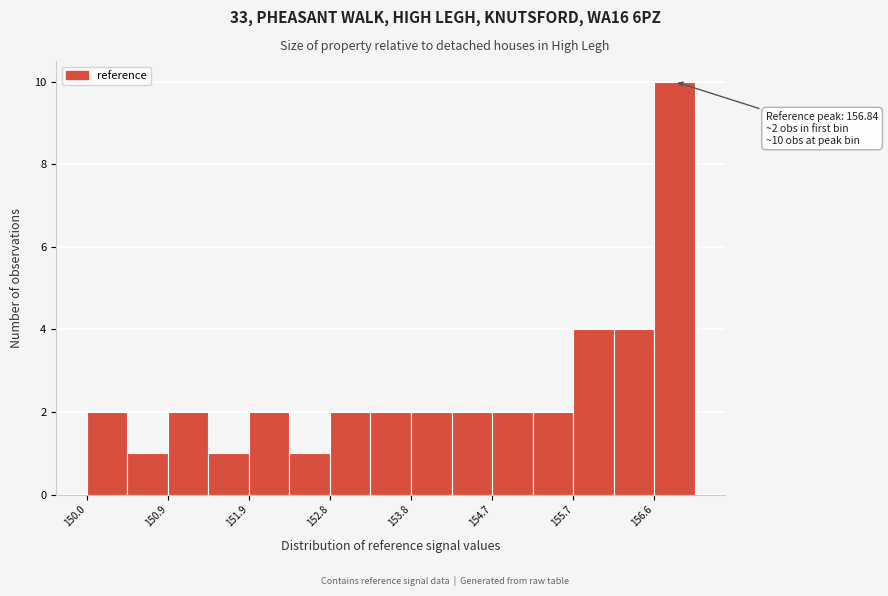

Which range on the x-axis has the tallest bar?

156.6 to 157.1